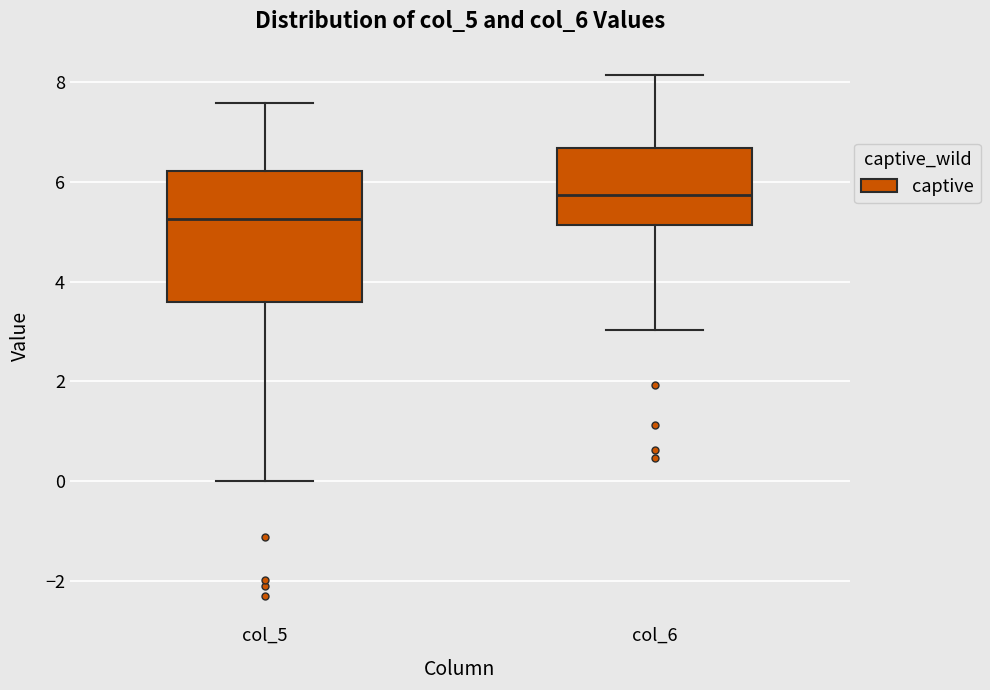

Reading left to right, transcribe this box plot: for each box, give where its median line is, the range the box spans, and where its two whiskers end, as read against the y-axis. The values are not printed on the chart, so give them approximately, as read against the axis.

col_5: median 5.2, box 3.6 to 6.2, whiskers 0.0 to 7.6
col_6: median 5.8, box 5.2 to 6.6, whiskers 3.0 to 8.2